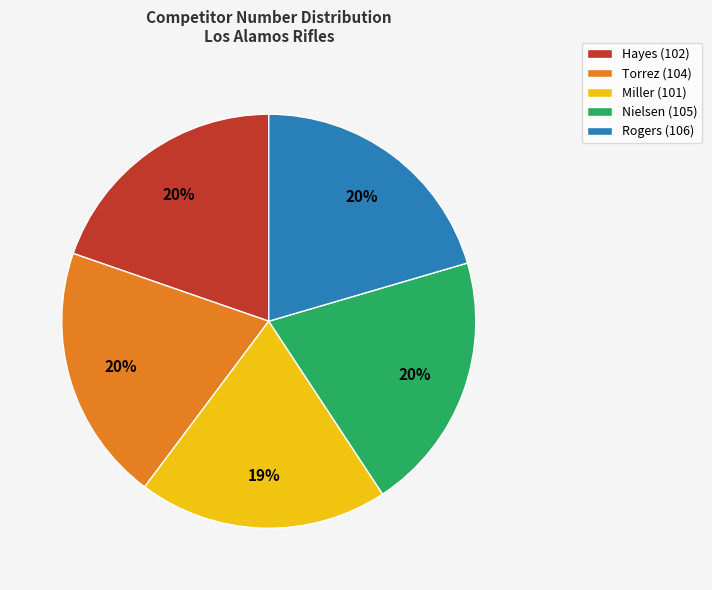

To the nearest percent, what is the combined percentage of Miller (101) and Hayes (102)?

39%